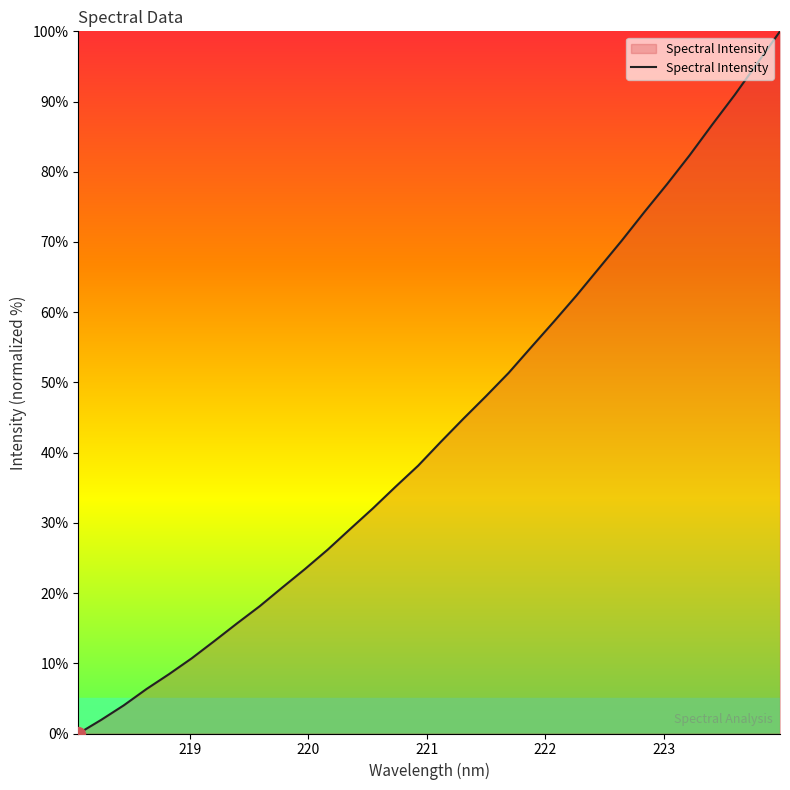

What is the maximum value shown in the chart?

100.0